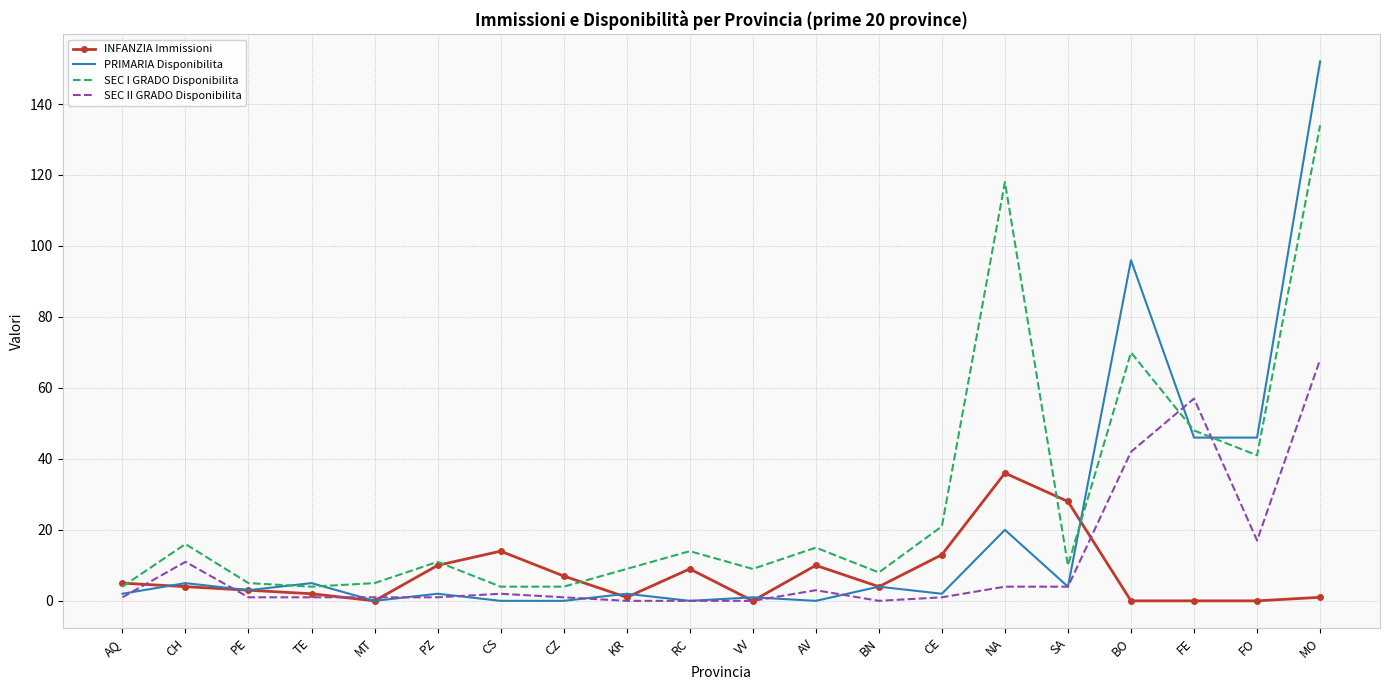

Reading left to right, extract all data points from this chart.

INFANZIA Immissioni: AQ=5	CH=4	PE=3	TE=2	MT=0	PZ=10	CS=14	CZ=7	KR=1	RC=9	VV=0	AV=10	BN=4	CE=13	NA=36	SA=28	BO=0	FE=0	FO=0	MO=1
PRIMARIA Disponibilita: AQ=2	CH=5	PE=3	TE=5	MT=0	PZ=2	CS=0	CZ=0	KR=2	RC=0	VV=1	AV=0	BN=4	CE=2	NA=20	SA=4	BO=96	FE=46	FO=46	MO=152
SEC I GRADO Disponibilita: AQ=4	CH=16	PE=5	TE=4	MT=5	PZ=11	CS=4	CZ=4	KR=9	RC=14	VV=9	AV=15	BN=8	CE=21	NA=118	SA=10	BO=70	FE=48	FO=41	MO=134
SEC II GRADO Disponibilita: AQ=1	CH=11	PE=1	TE=1	MT=1	PZ=1	CS=2	CZ=1	KR=0	RC=0	VV=0	AV=3	BN=0	CE=1	NA=4	SA=4	BO=42	FE=57	FO=17	MO=68